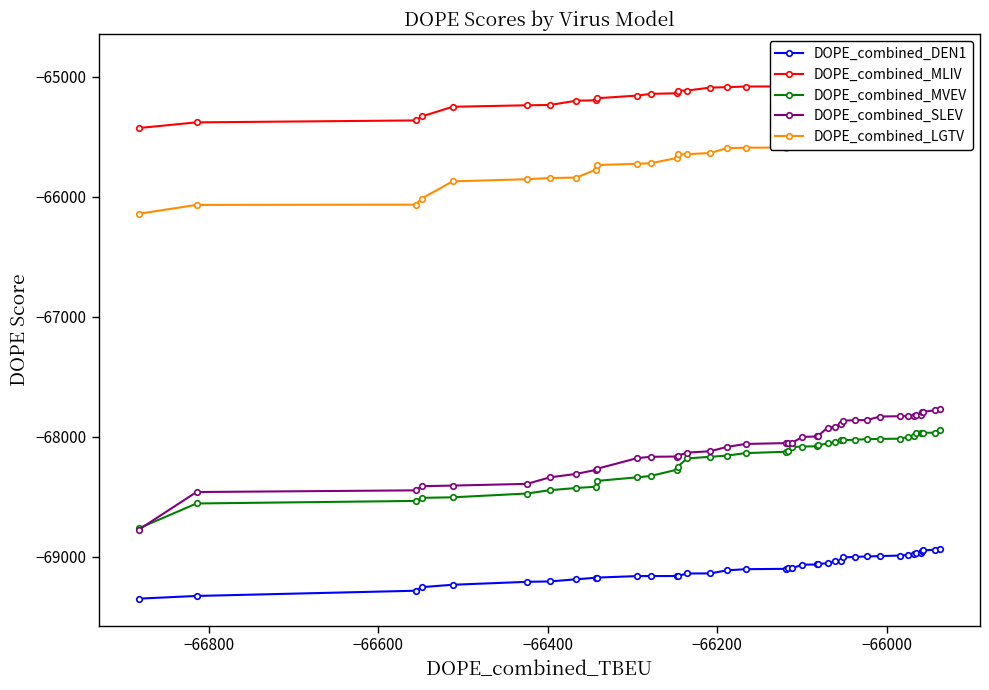

What is the value of the DOPE_combined_MVEV point at the 24th from the left?

-68072.5